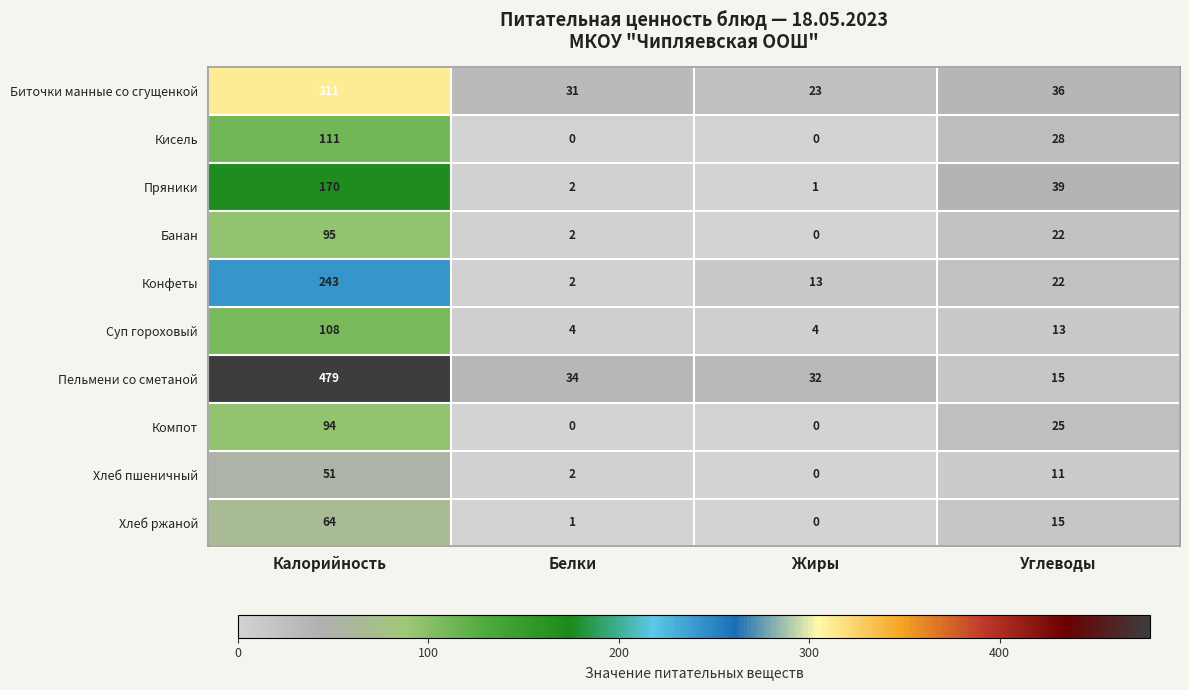

Where is Суп гороховый nearest to the value 56?

Углеводы